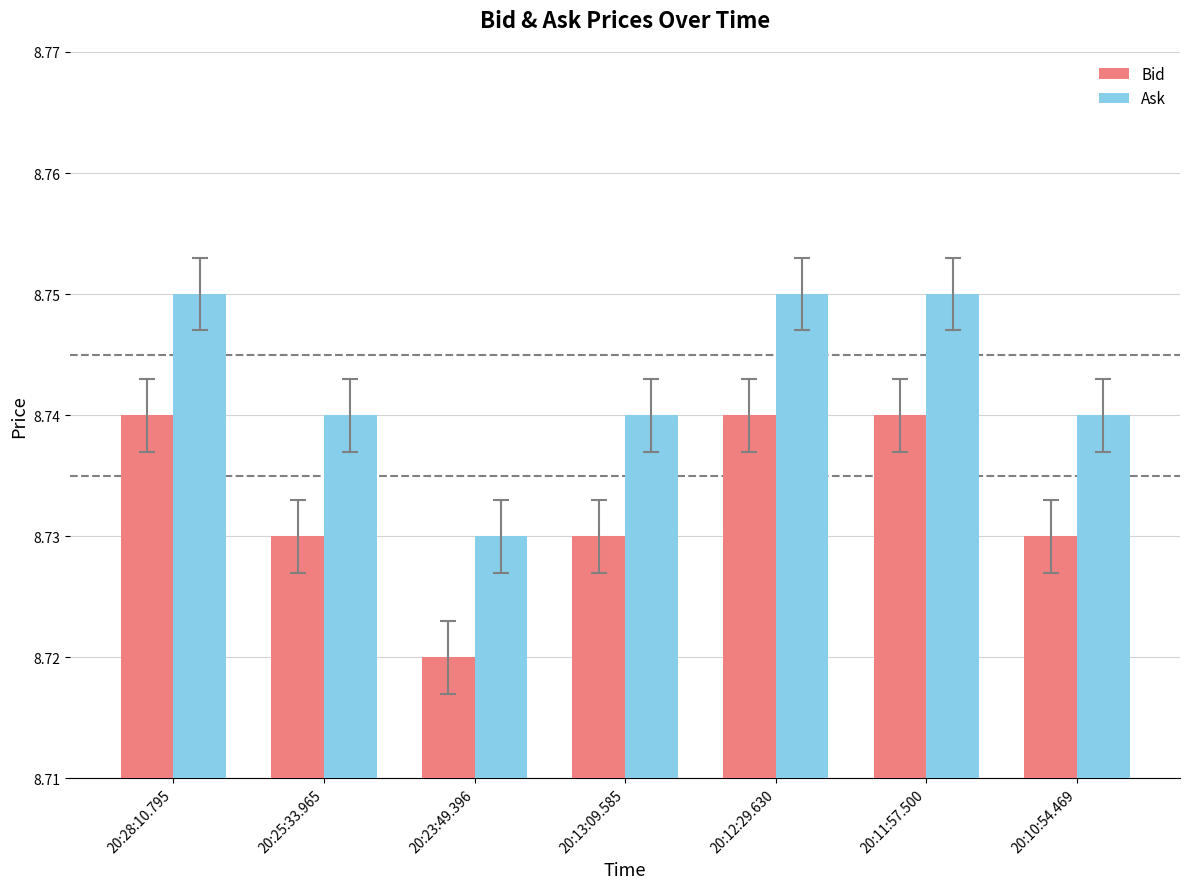

Count the number of categories in the chart.

7